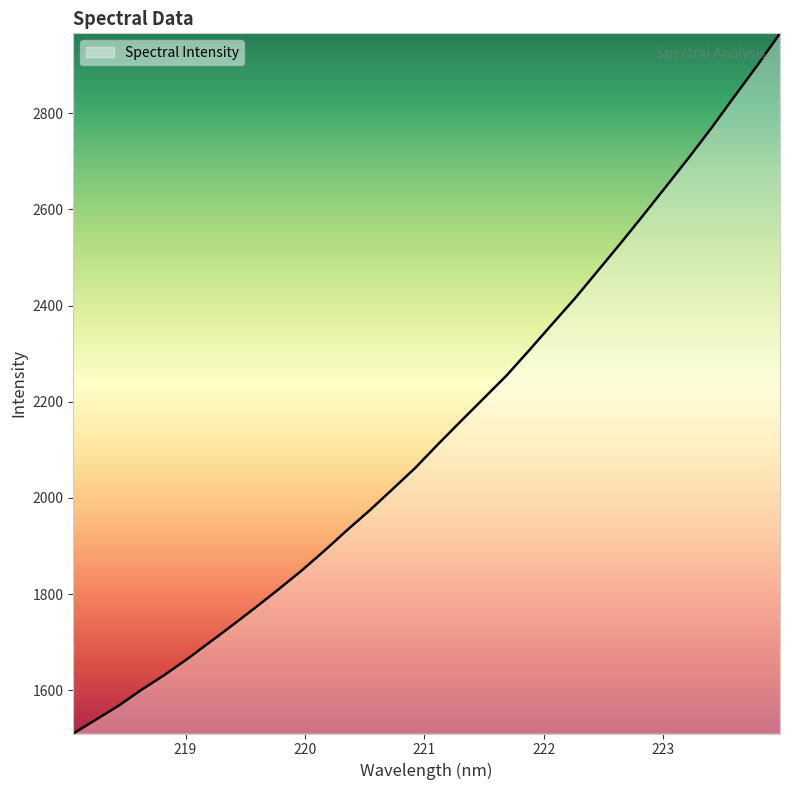

What is the difference between the maximum and minimum values?

1456.7